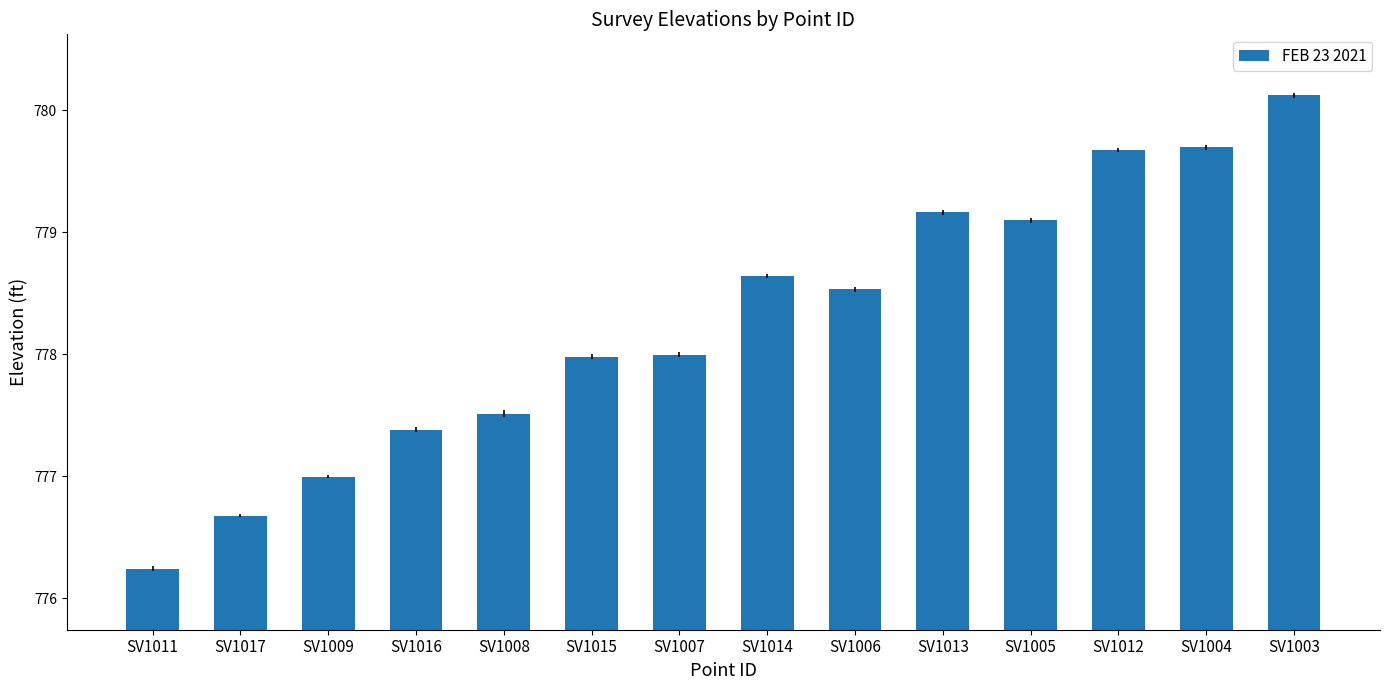

What is the ratio of the value at SV1015 to the value at SV1007?

1.0